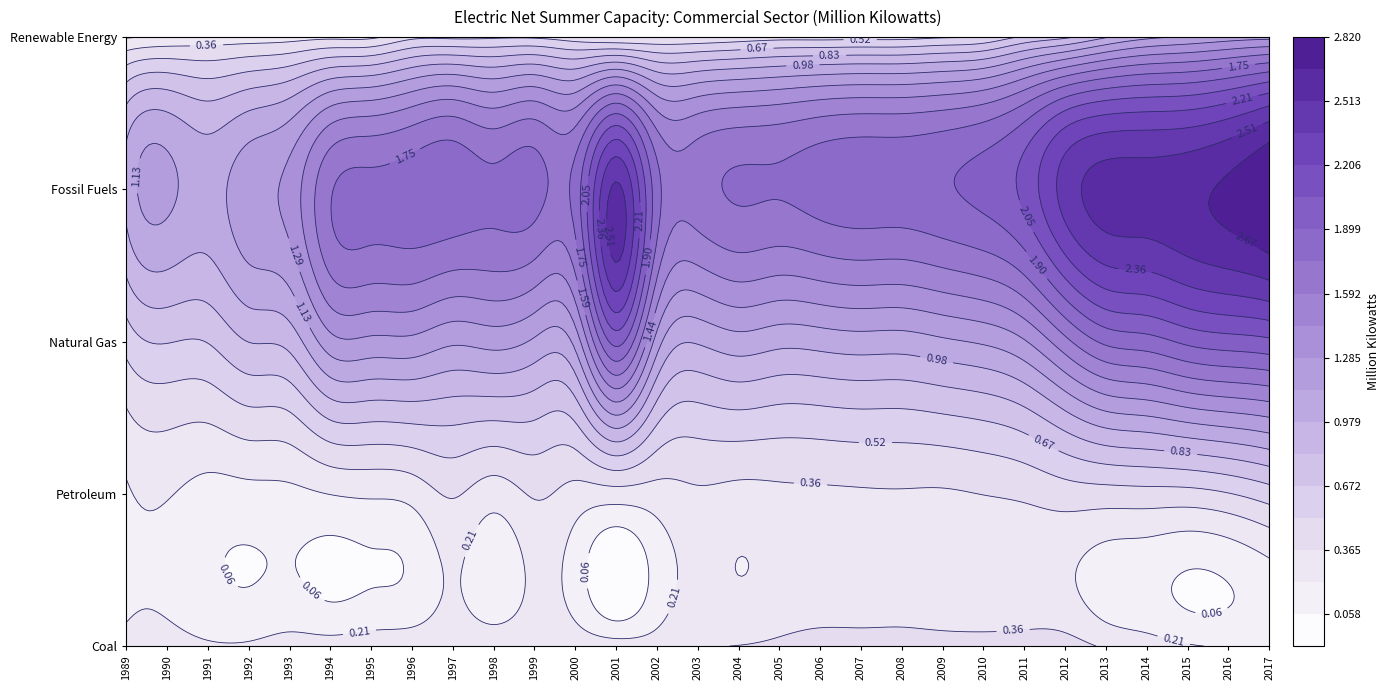

What is the sum of the Fossil Fuels values at 1998 and 2007?

3.6